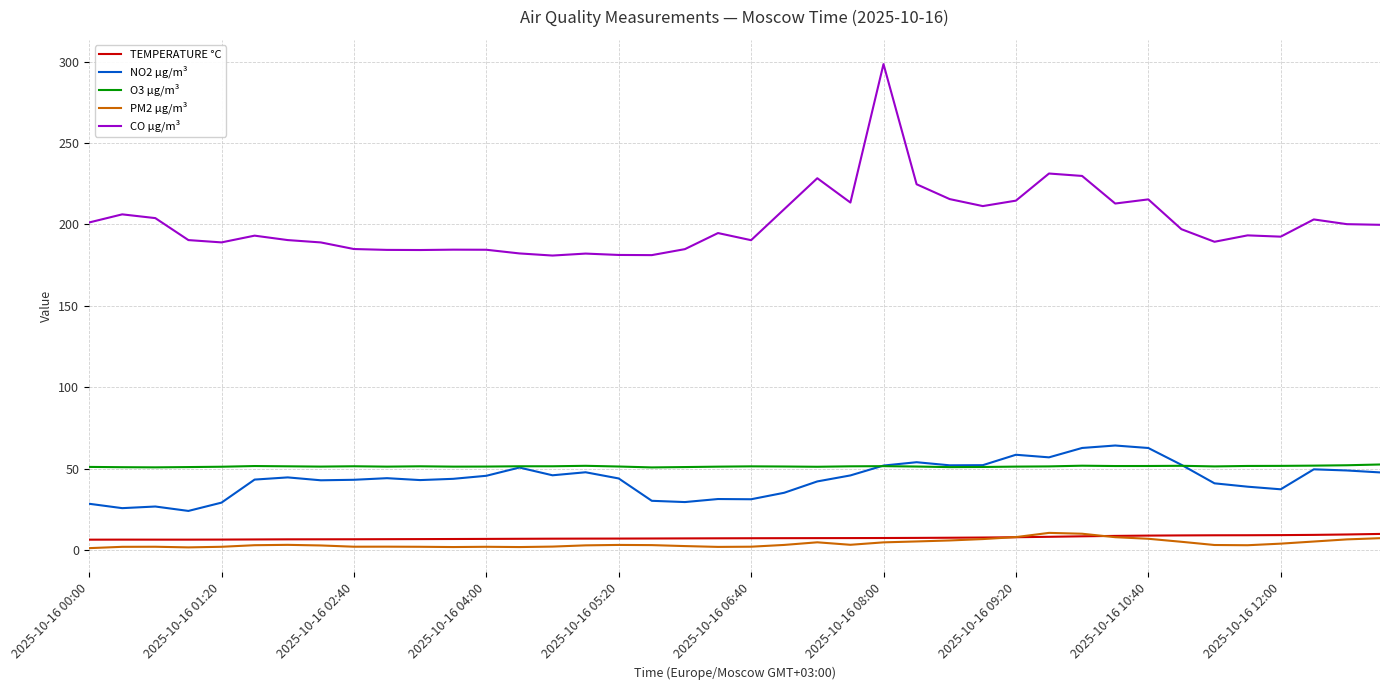

Which series has the largest total across all categories?

CO µg/m³